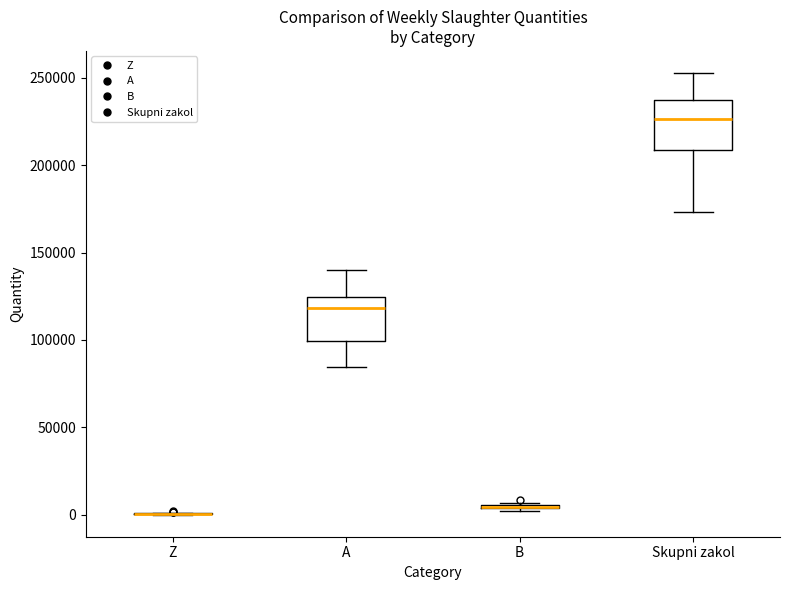

Reading left to right, transcribe this box plot: for each box, give where its median line is, the range the box spans, and where its two whiskers end, as read against the y-axis. The values are not printed on the chart, so give them approximately, as read against the axis.

Z: box collapsed to a line at 0, whiskers 0 to 0
A: median 120000, box 100000 to 125000, whiskers 85000 to 140000
B: box collapsed to a line at 5000, whiskers 0 to 5000
Skupni zakol: median 225000, box 210000 to 235000, whiskers 175000 to 255000